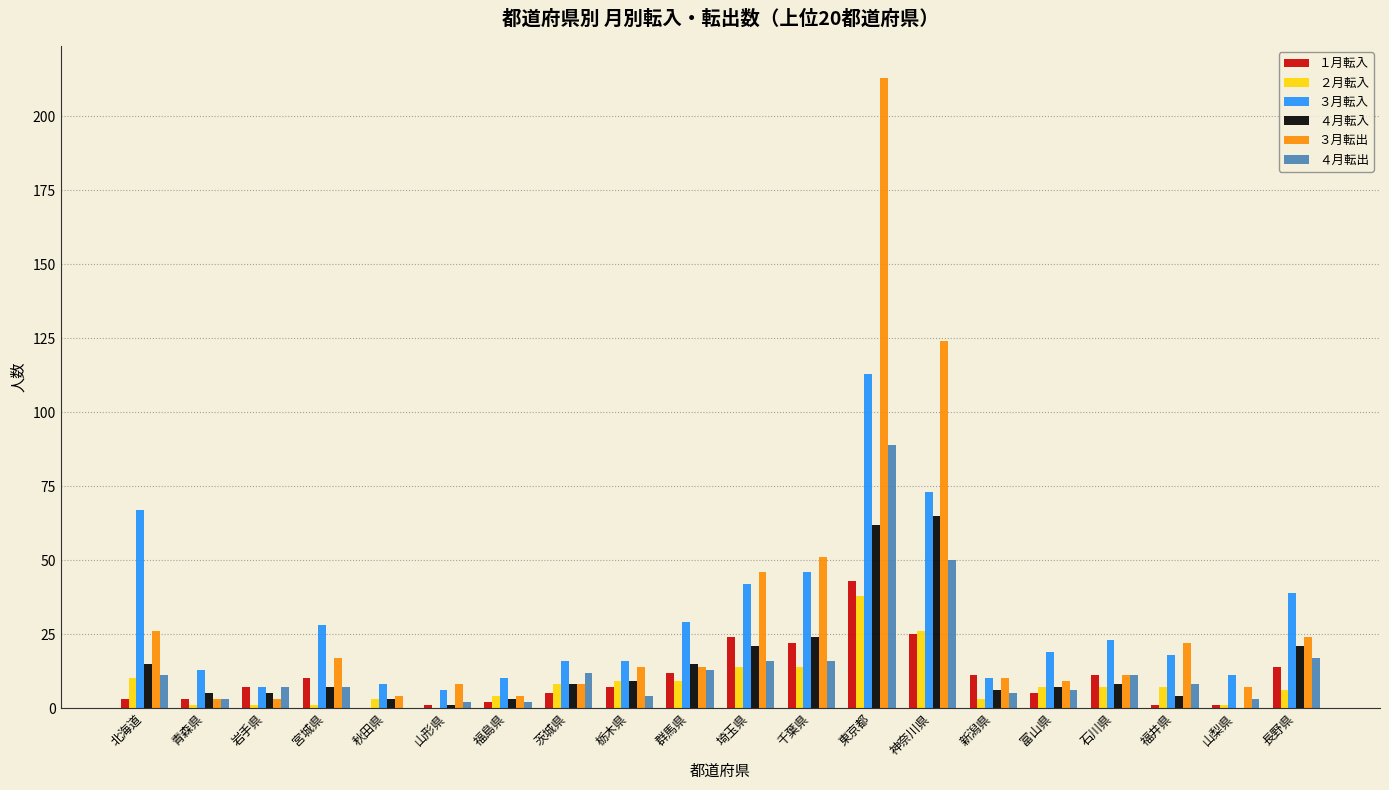

At which category does the chart reach its peak across all series?

東京都